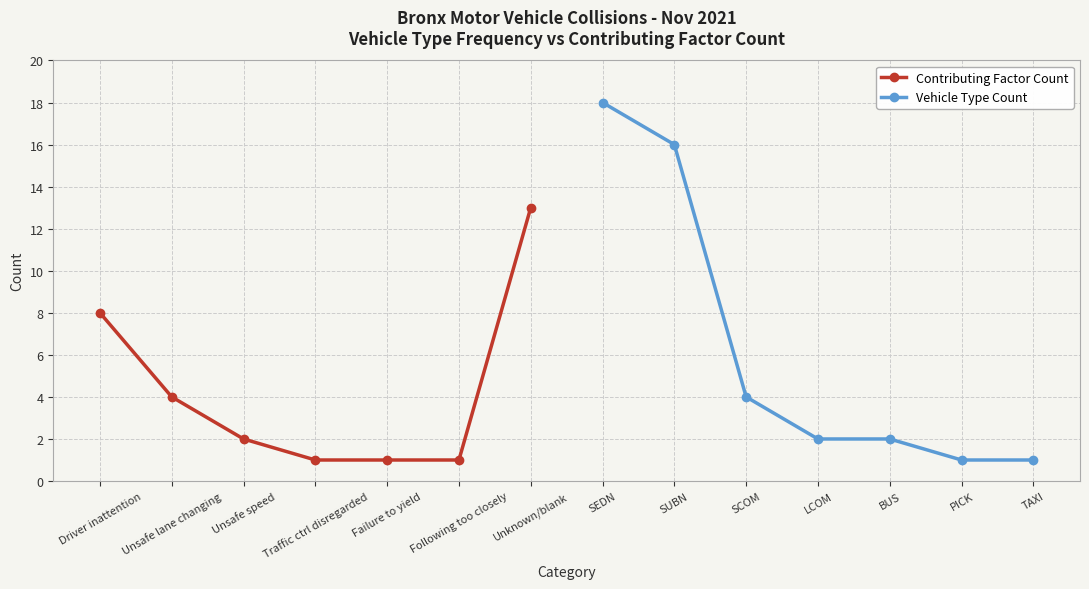

True or false: Vehicle Type Count and Contributing Factor Count intersect in this chart.

False